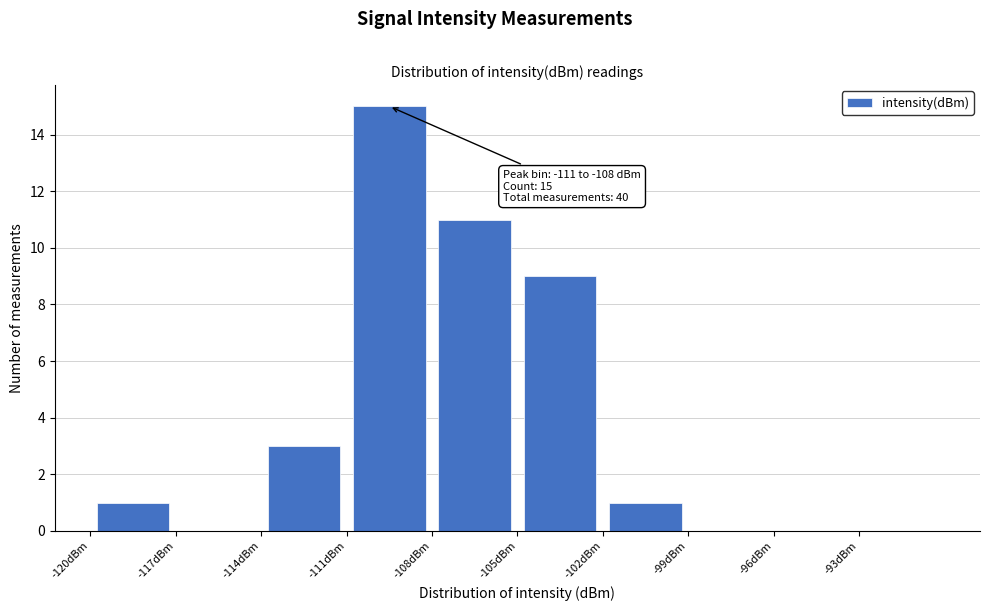

Which range on the x-axis has the tallest bar?

-111 to -108